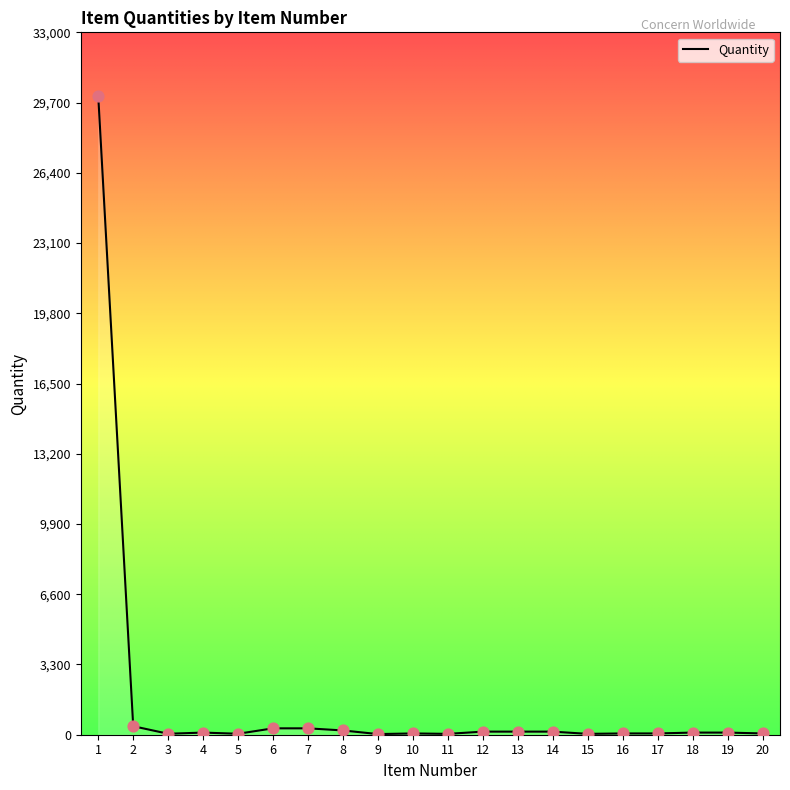

What is the greatest value displayed?

30000